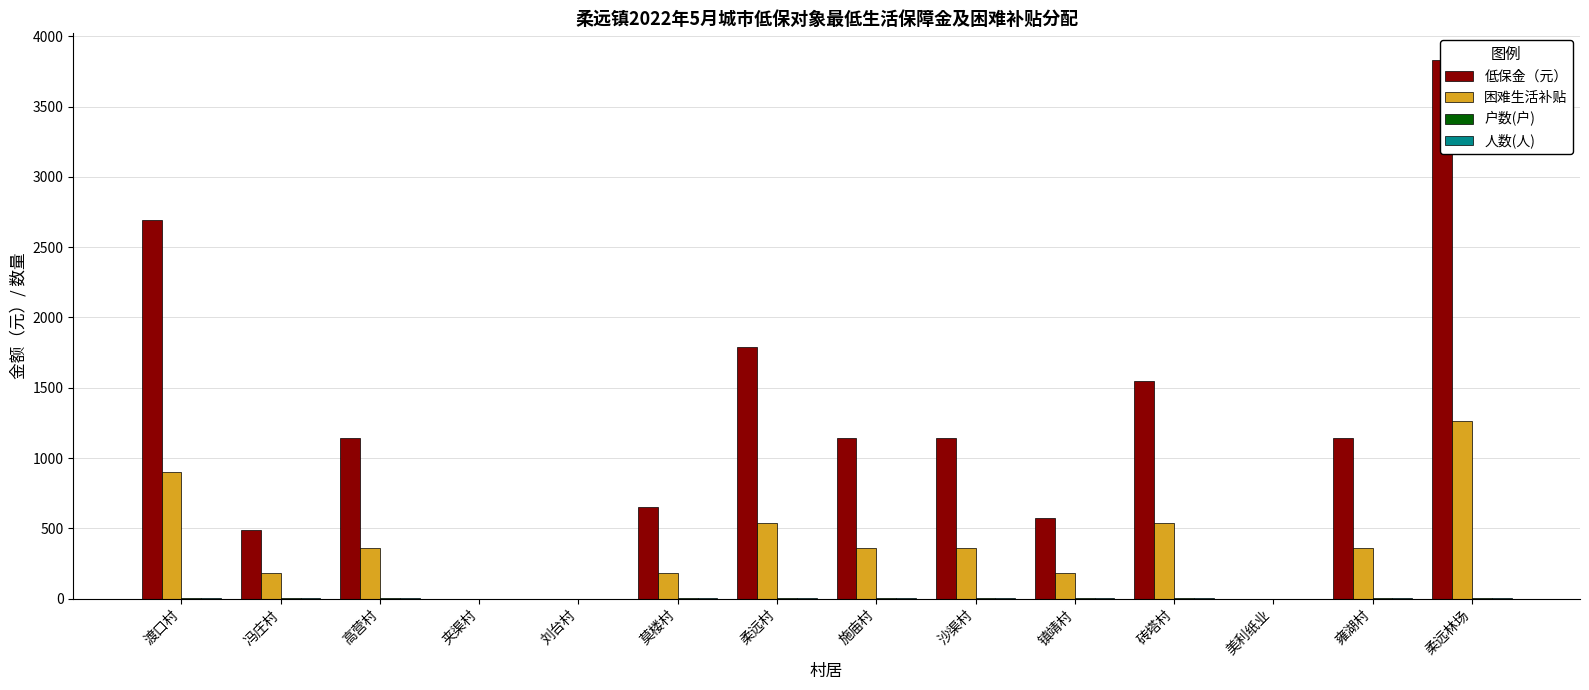

At which label does 人数(人) reach its peak?

柔远林场